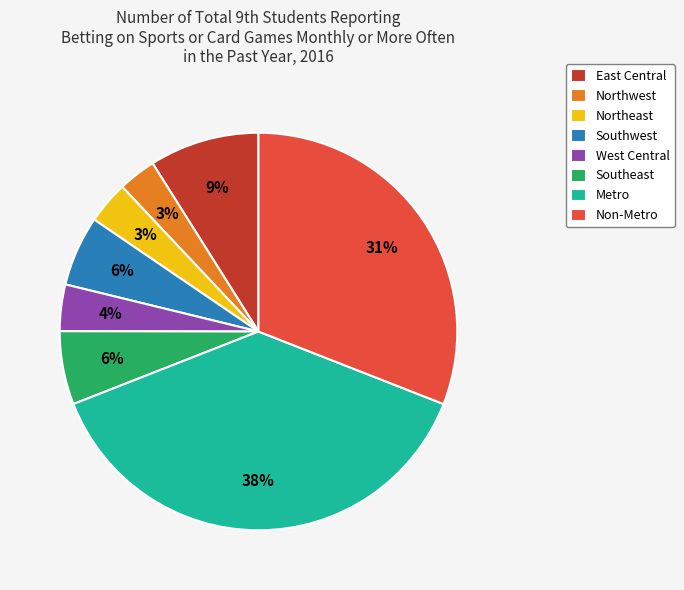

Combined, do Northeast and Metro account for over 50%?

No